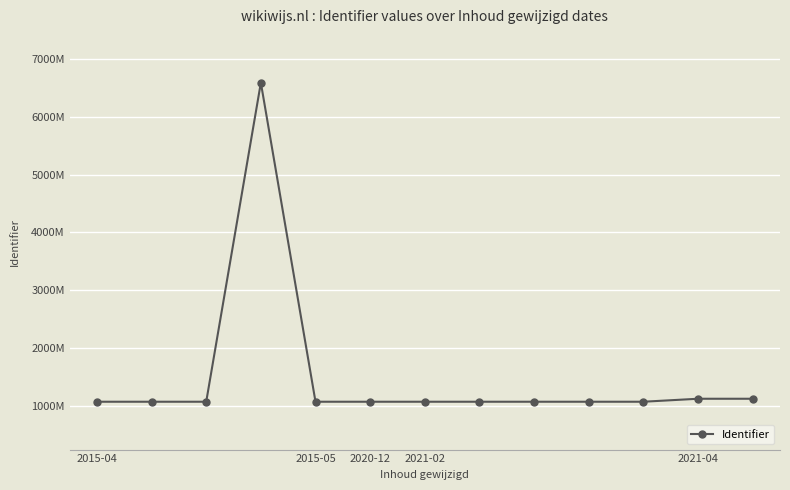

What is the difference between the maximum and minimum values?

5513349